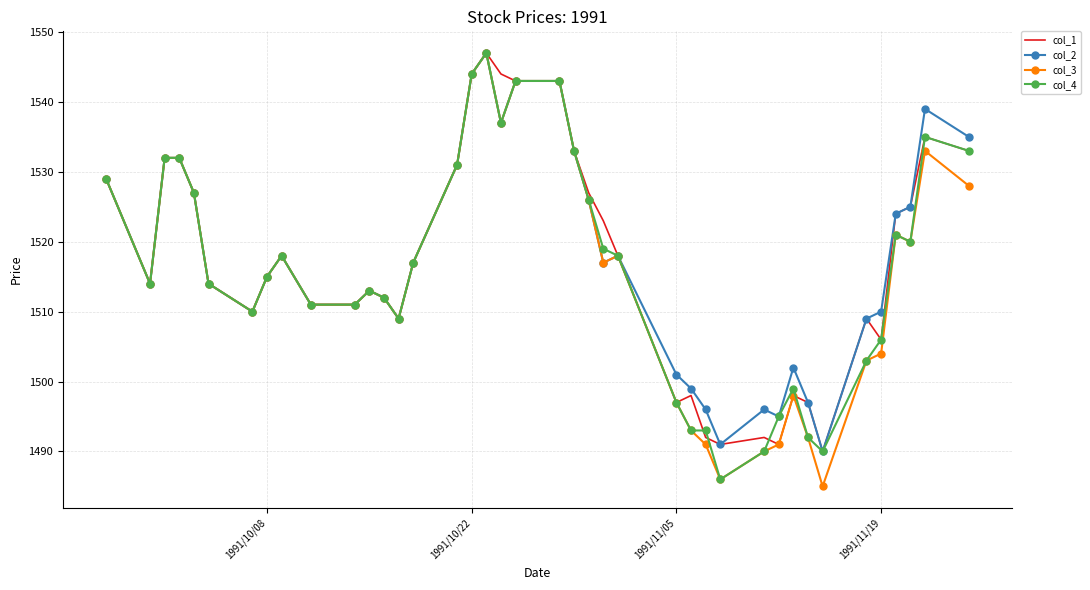

What are all the series names shown in the legend?

col_1, col_2, col_3, col_4